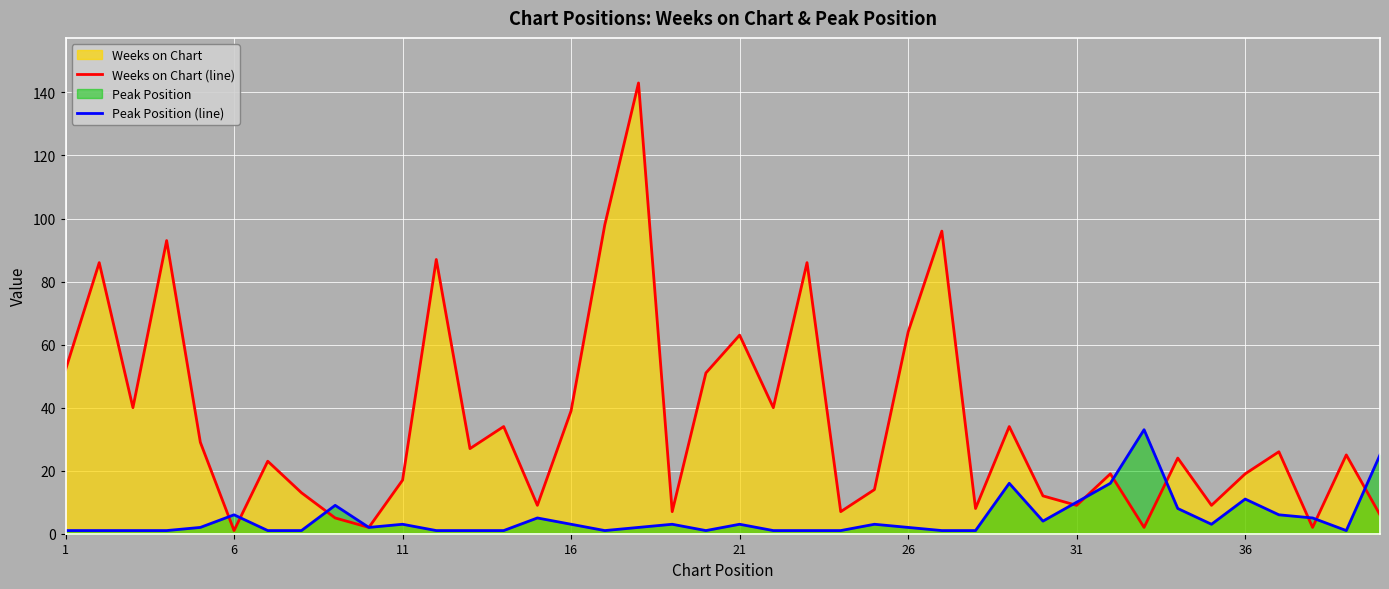

How many series are shown in this chart?

2